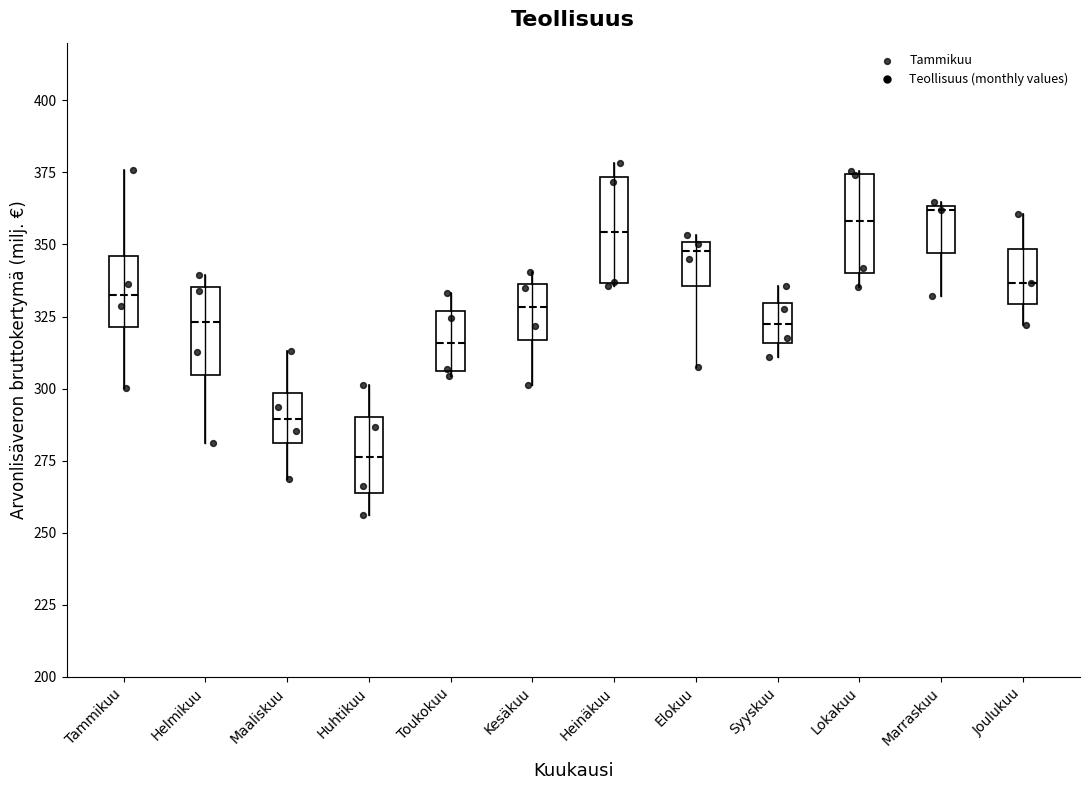

Where does the upper whisker of the box for Tammikuu end on the y-axis? The values are not printed on the chart, so give them approximately, as read against the axis.

375